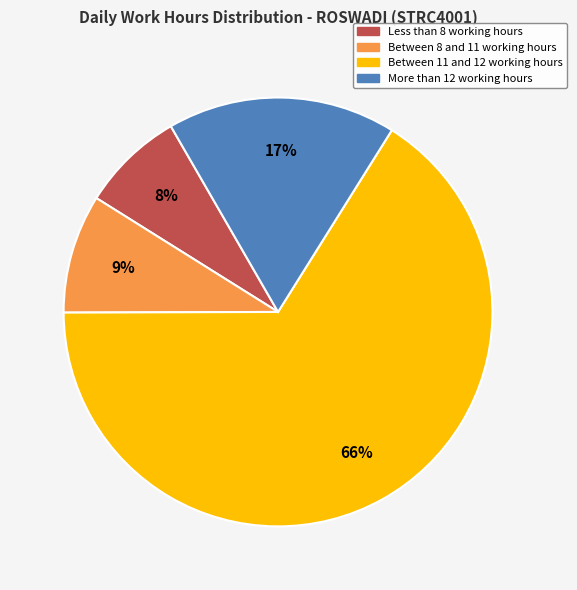

To the nearest percent, what is the difference between the largest and smallest slice percentages?

58%